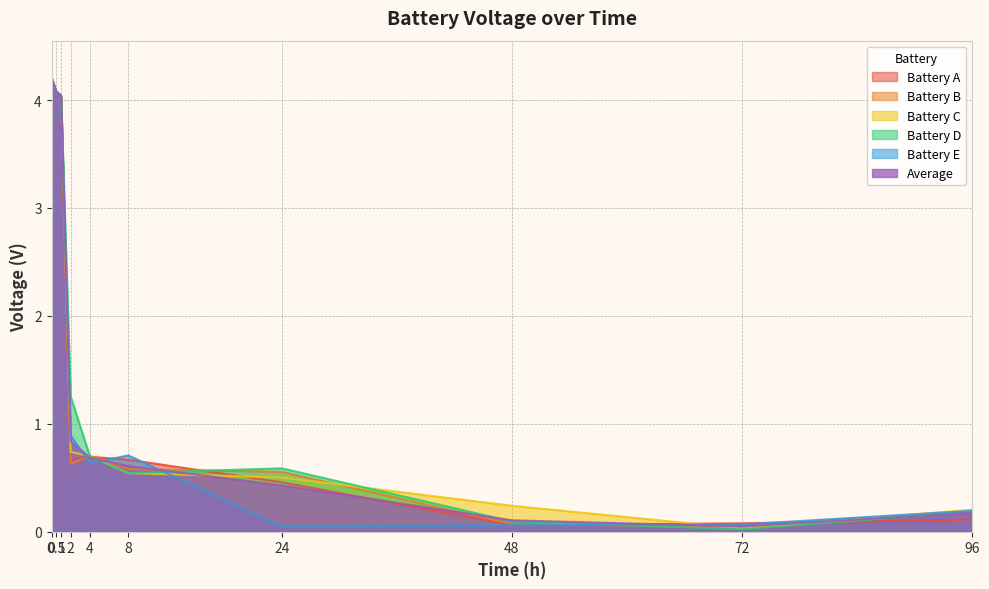

Which series changed the most between 0 and 4?

Battery E